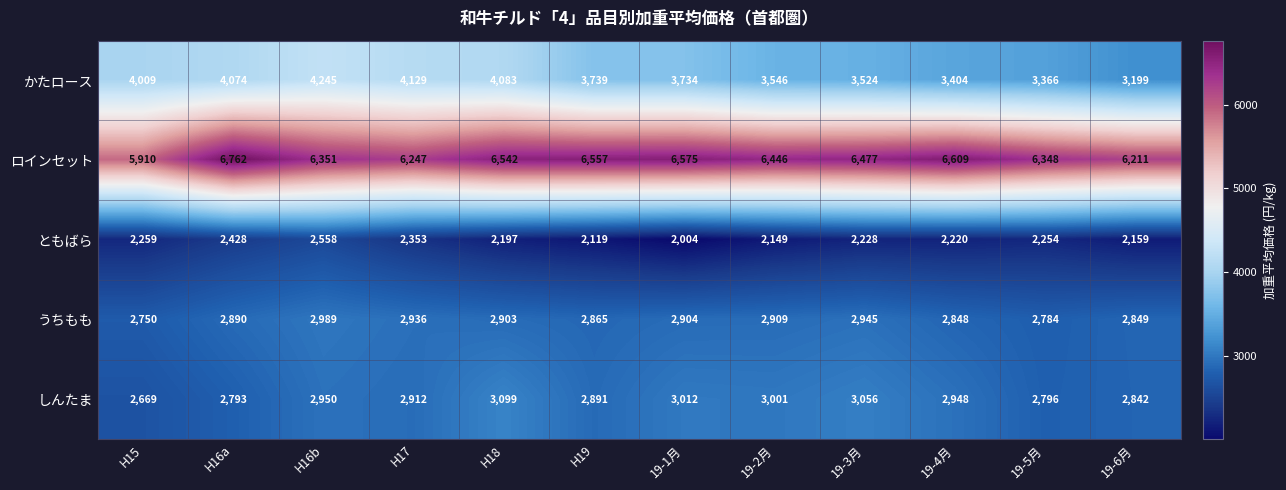

Is it true that ロインセット equals 2740 at H16a?

False